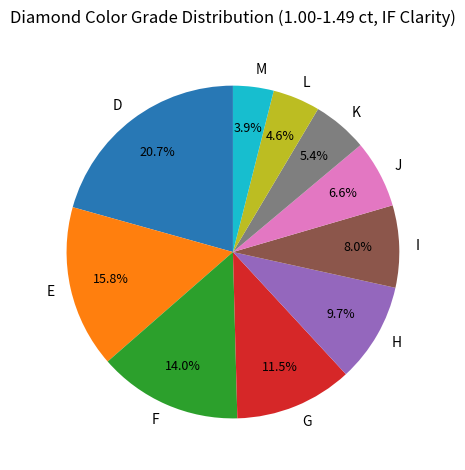

How many slices are in this pie chart?

10